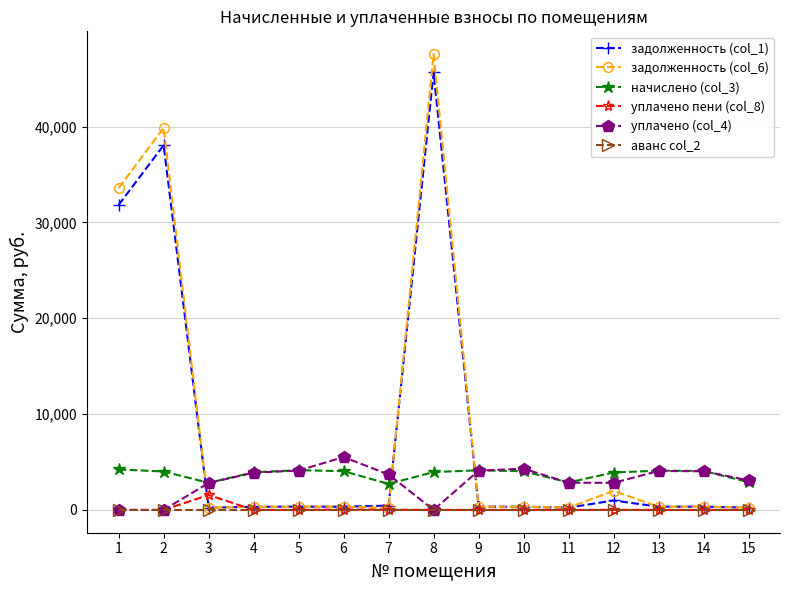

True or false: начислено (col_3) and уплачено пени (col_8) intersect in this chart.

False